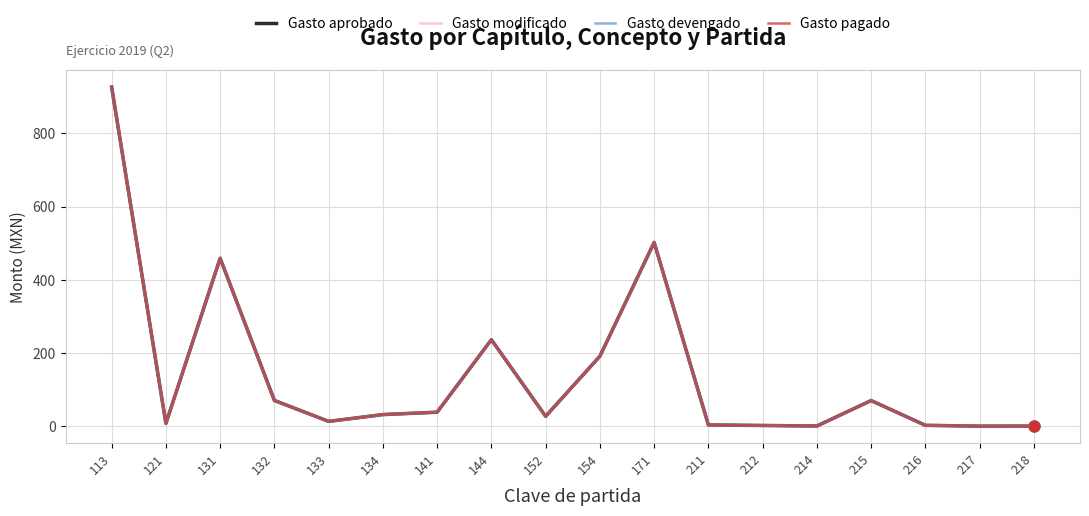

Is this an area chart (filled region under the line)?

No